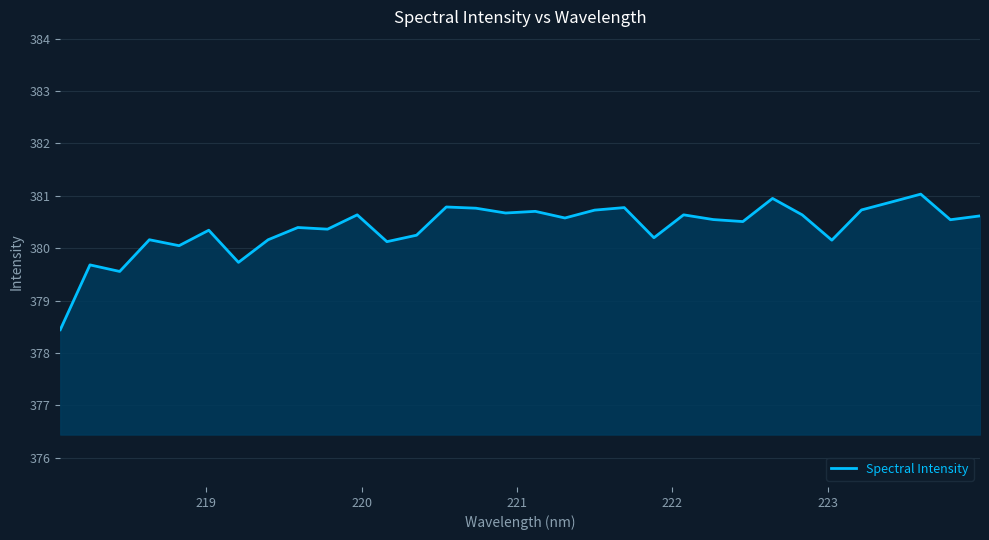

What is the difference between the maximum and minimum values?

2.6